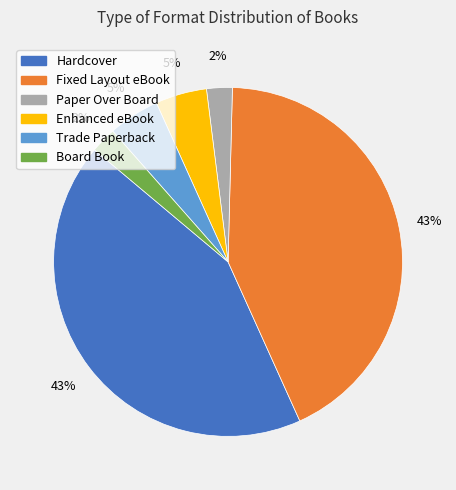

What percentage is the Trade Paperback slice, to the nearest percent?

5%